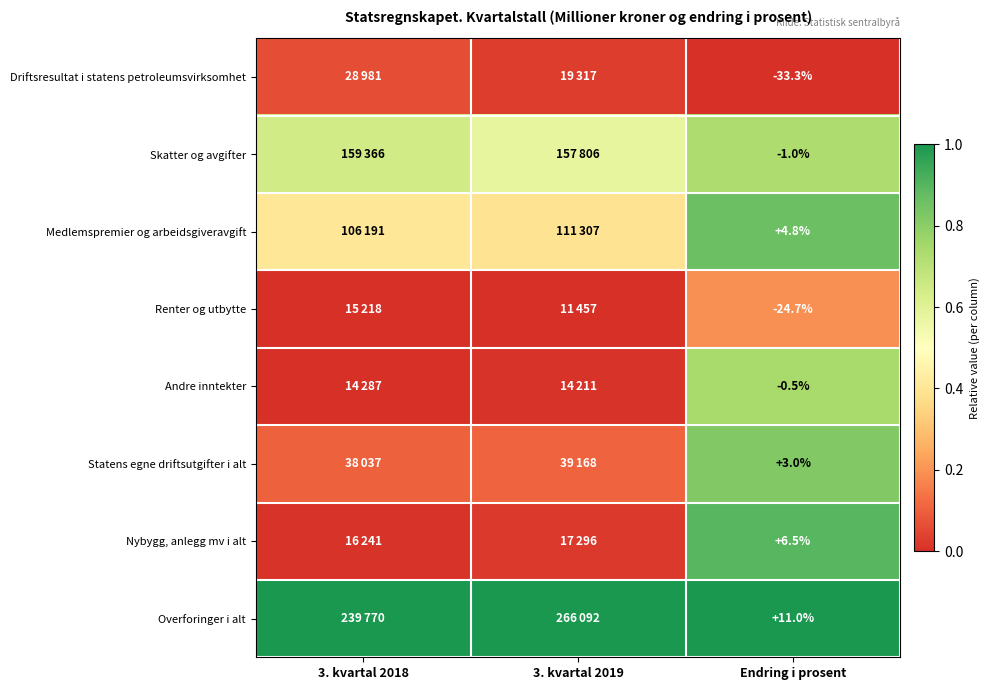

Is the value of Medlemspremier og arbeidsgiveravgift at Endring i prosent greater than the value of Renter og utbytte at Endring i prosent?

Yes